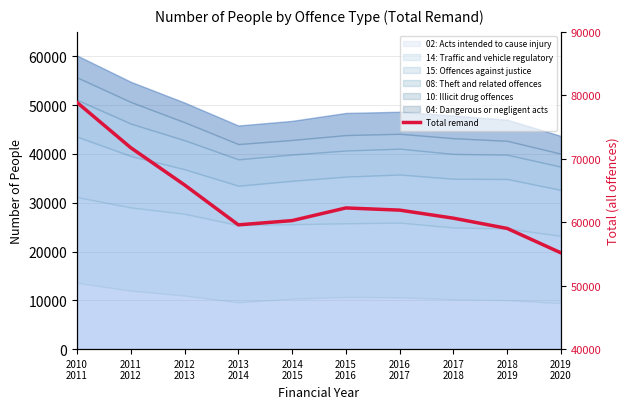

Count the number of values greater than 61906.

4